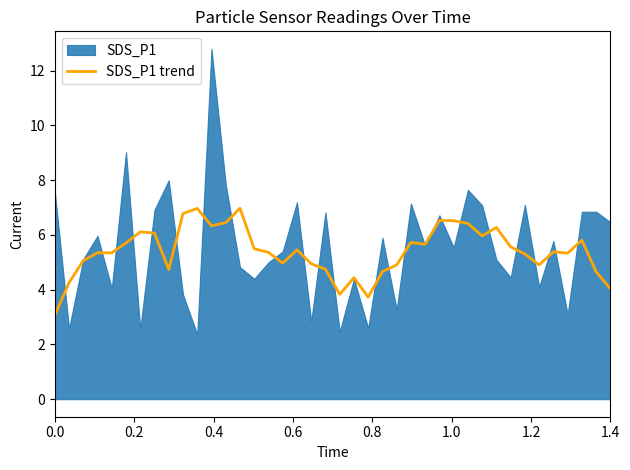

True or false: SDS_P1 trend has a value of 3.1 at 0.0.

True